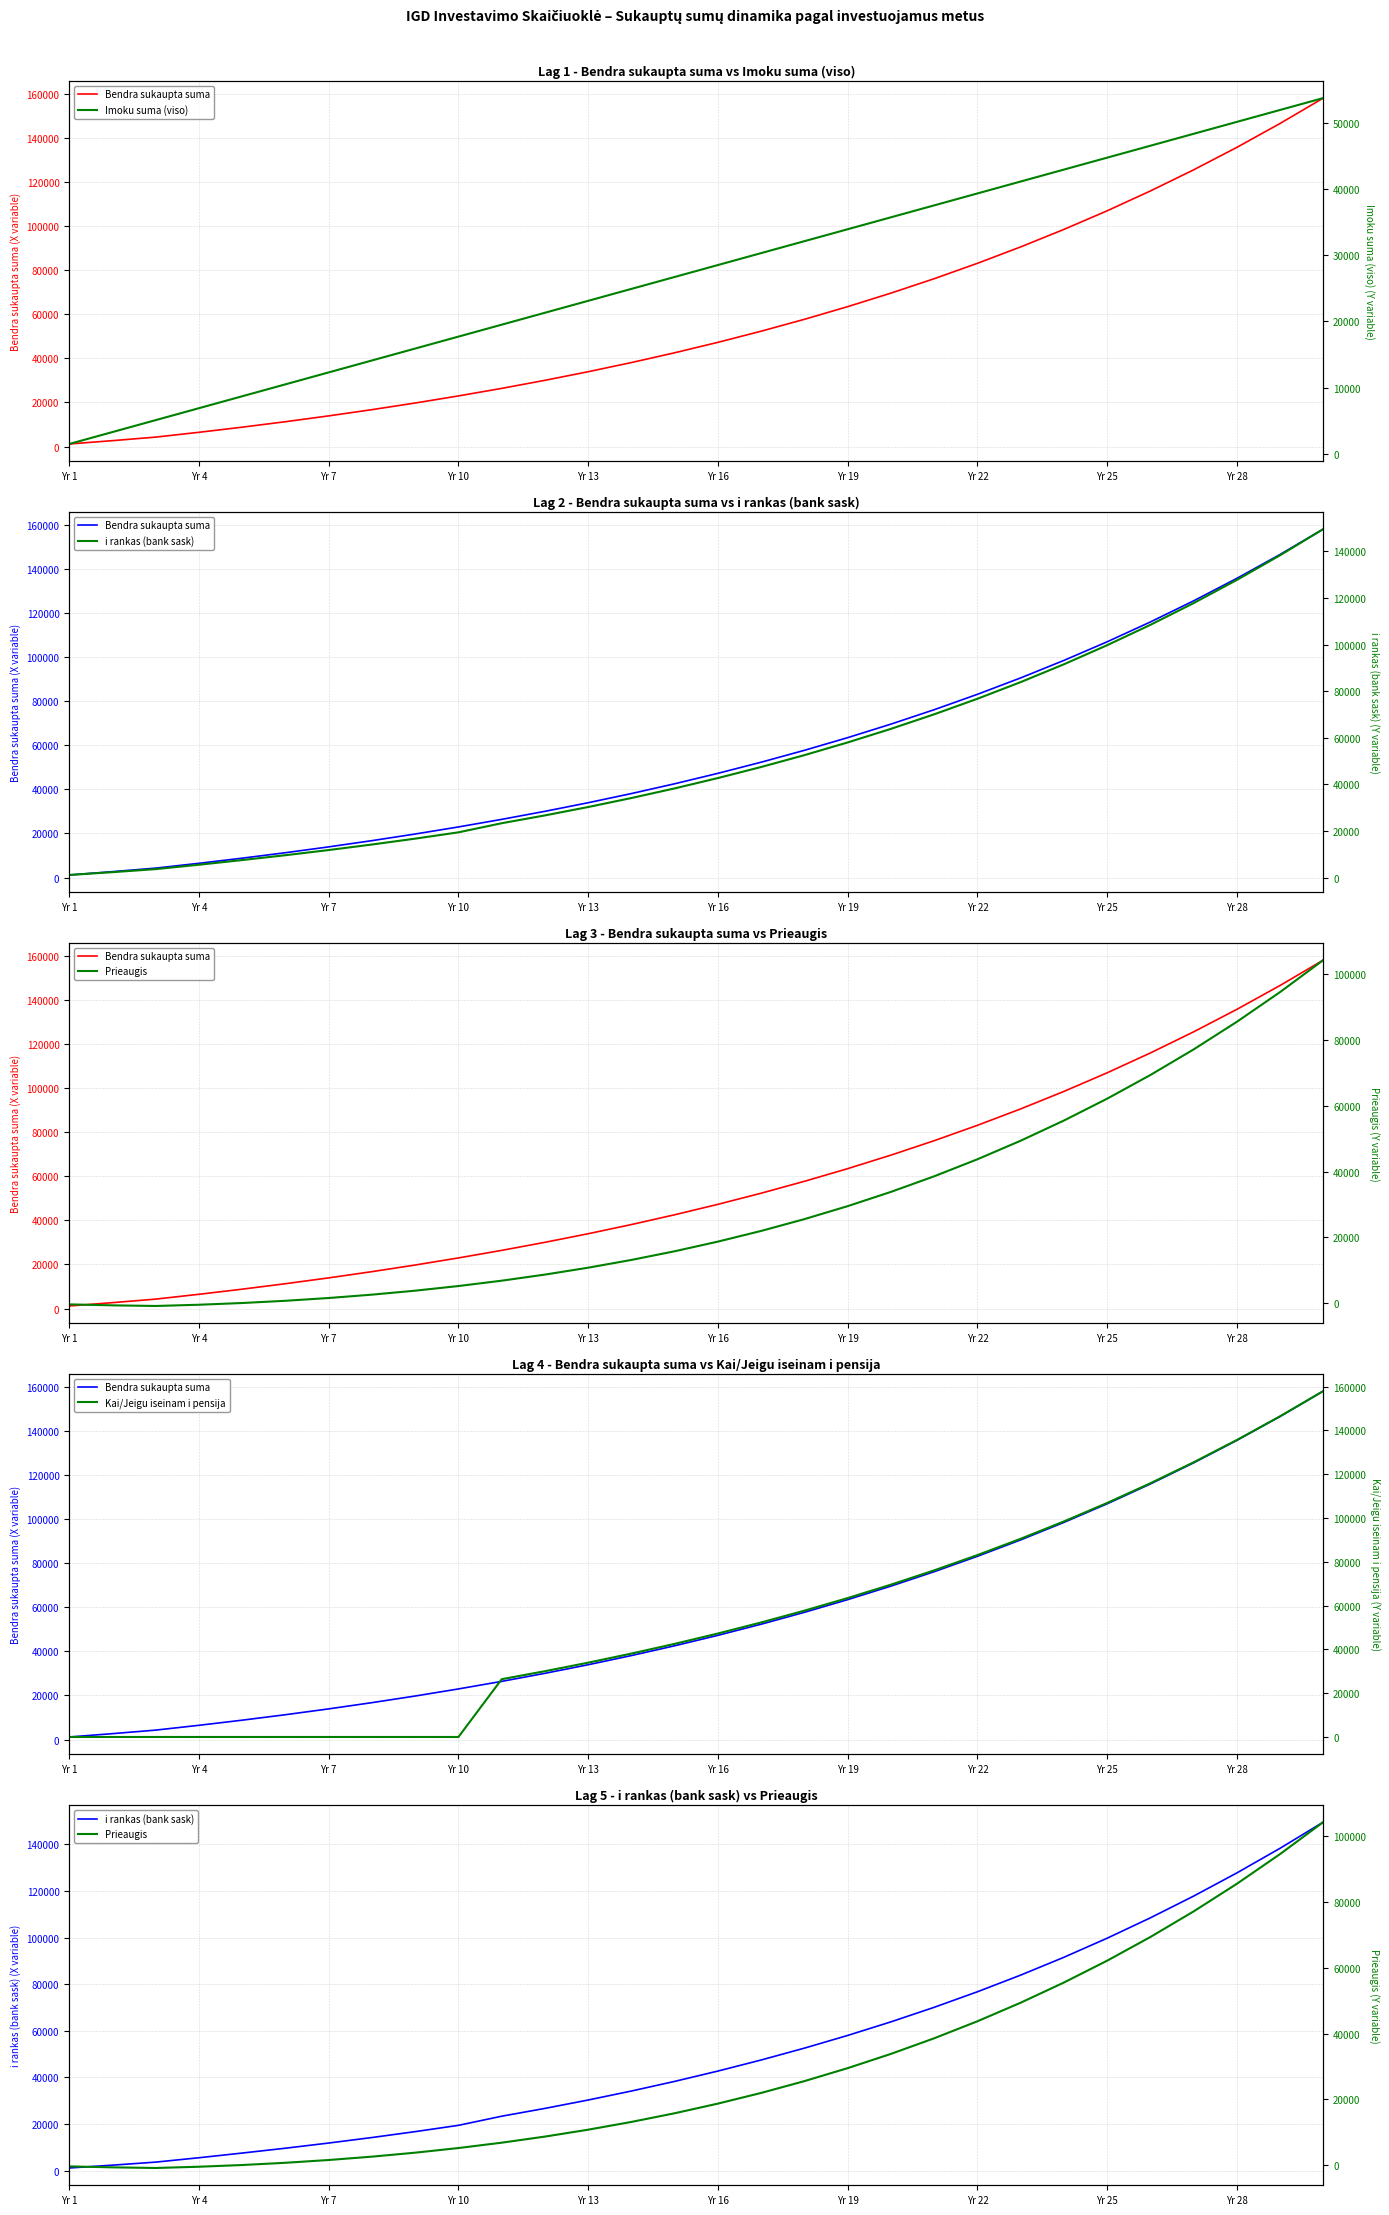

Which series ends up on top after the final intersection of Imoku suma (viso) and i rankas (bank sask)?

i rankas (bank sask)